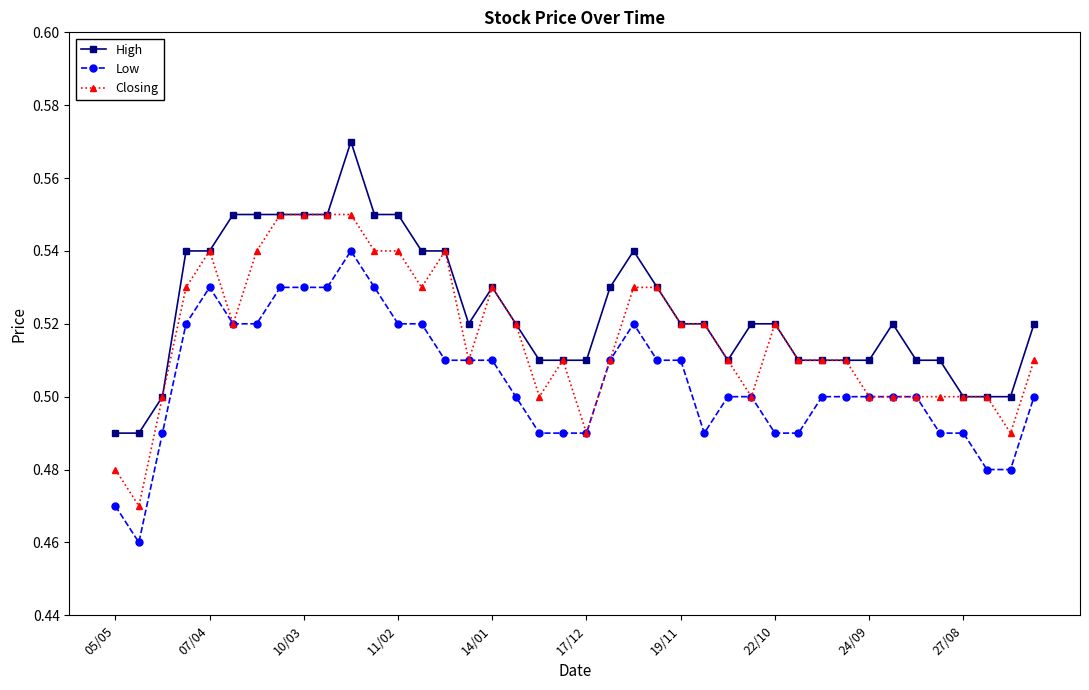

List the series in order of their peak value, highest first.

High, Closing, Low